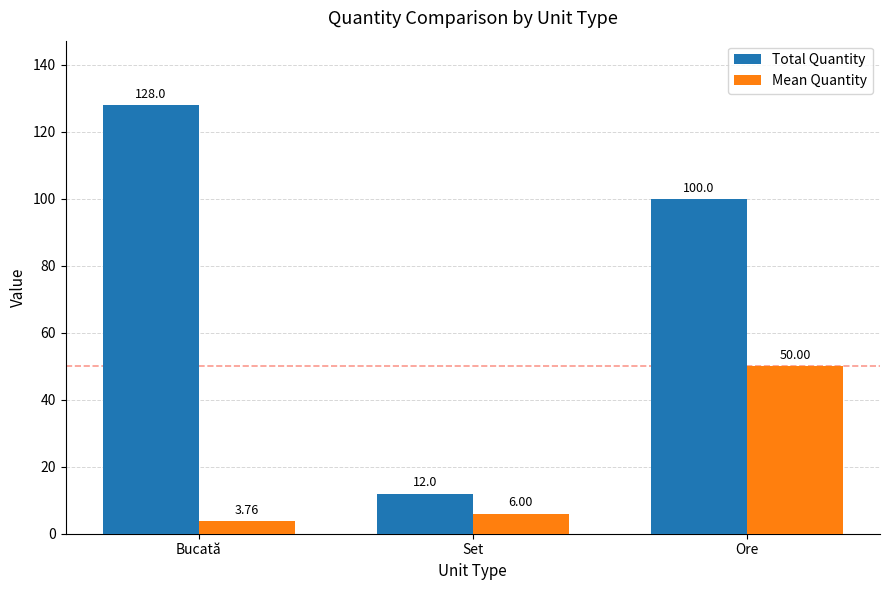

At which label does Total Quantity reach its minimum?

Set